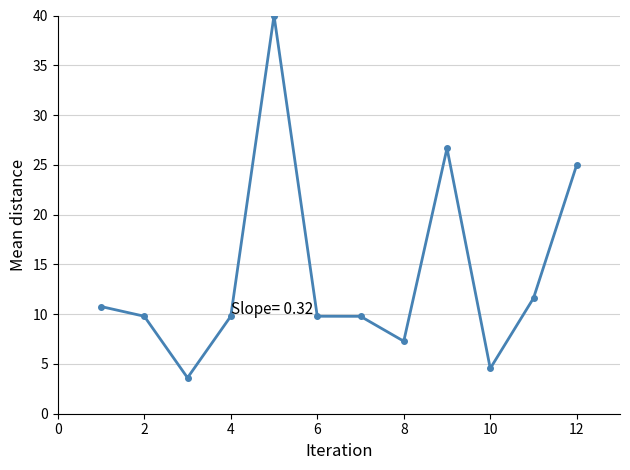

Reading right to left, list all the values displayed in this chart.

25.0	11.6	4.5	26.7	7.3	9.8	9.8	40.0	9.8	3.6	9.8	10.8